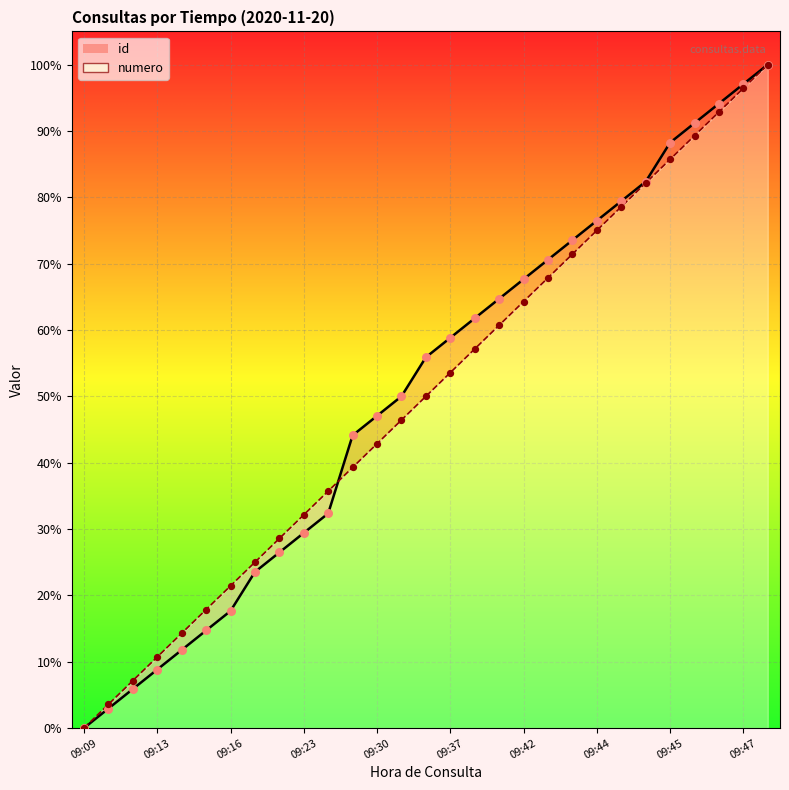

Is the value of numero at 09:23 greater than the value of id at 09:45?

No